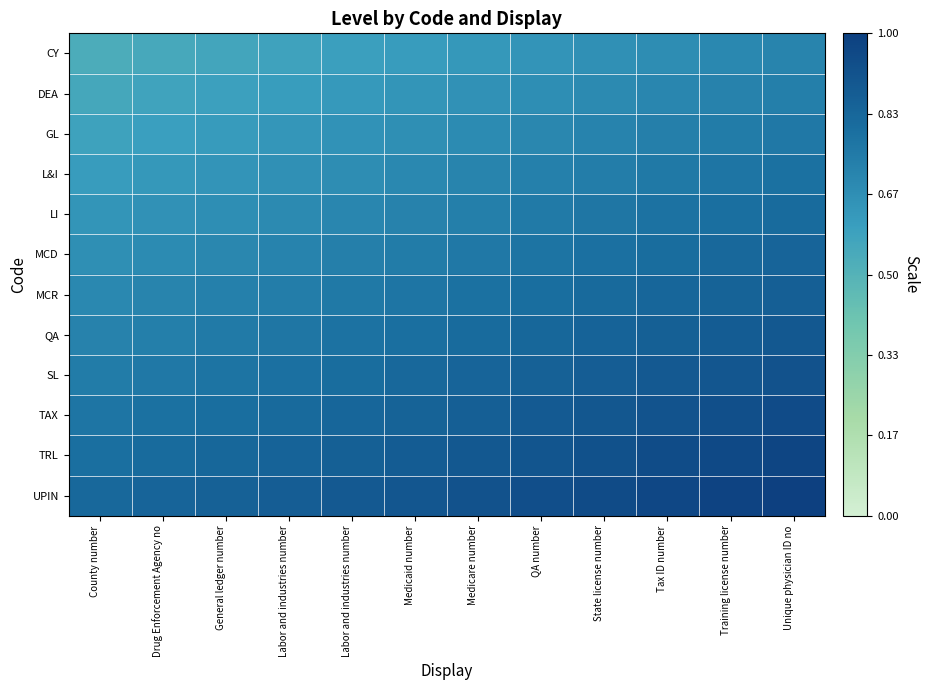

Which series has the largest range (max minus min)?

CY